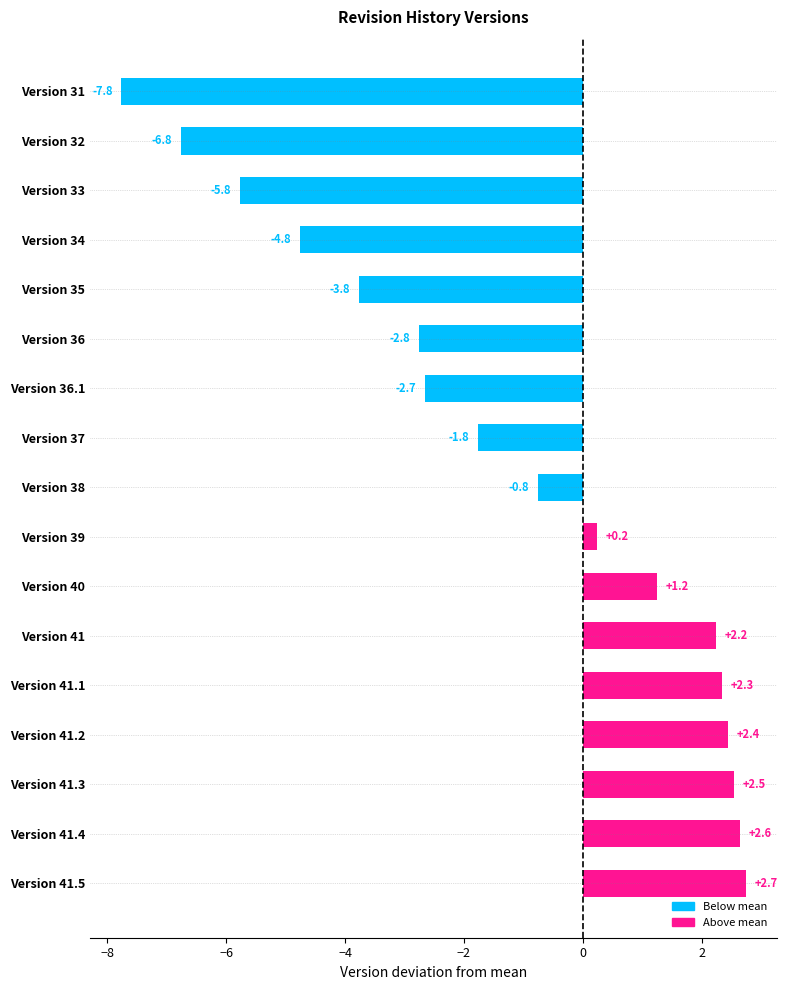

Rank the categories by value from highest to lowest.

Version 41.5, Version 41.4, Version 41.3, Version 41.2, Version 41.1, Version 41, Version 40, Version 39, Version 38, Version 37, Version 36.1, Version 36, Version 35, Version 34, Version 33, Version 32, Version 31